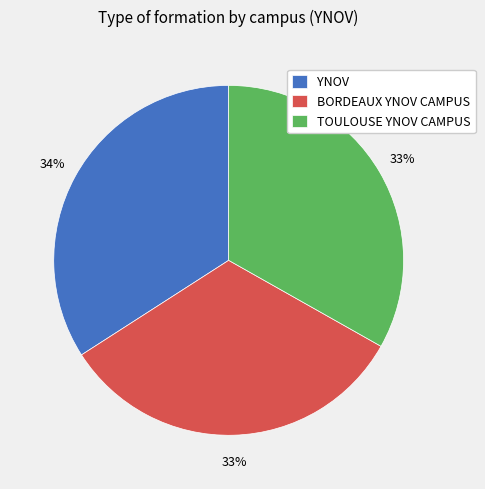

Is there any slice that represents more than half of the pie?

No